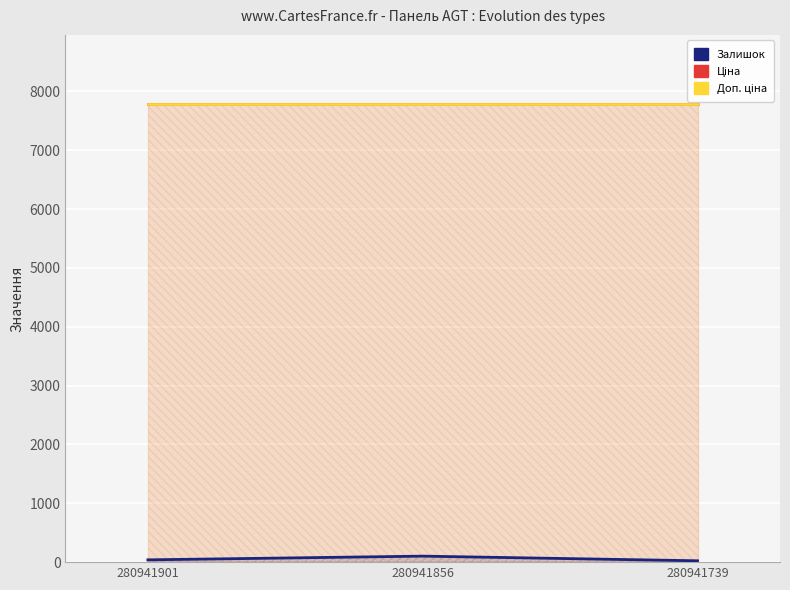

What is the lowest value of the Ціна series?

7792.9